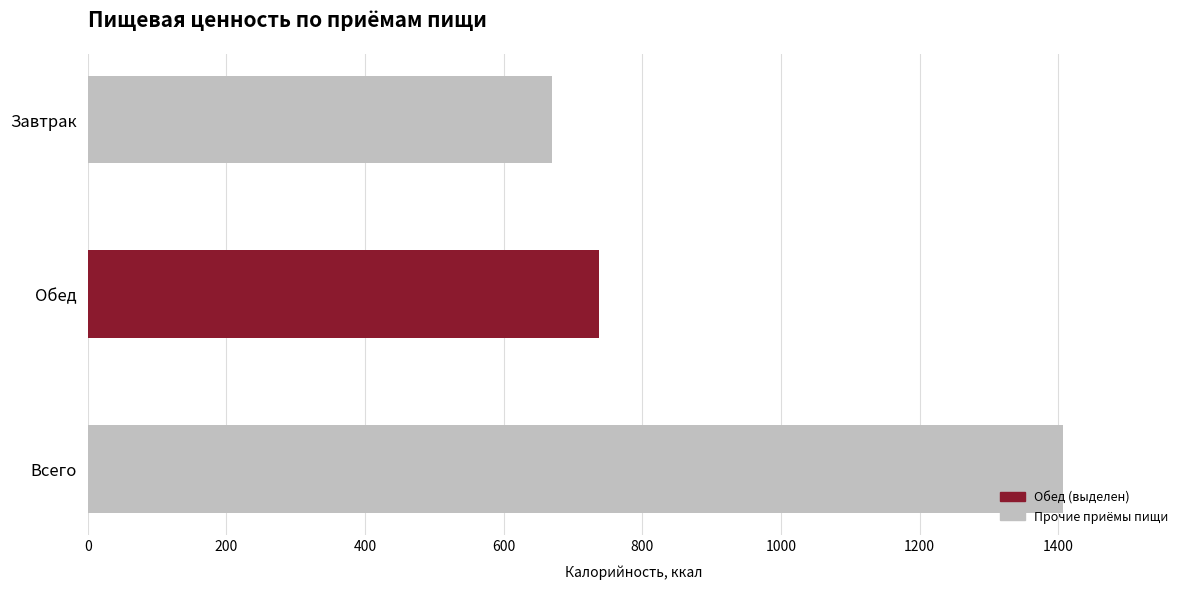

Rank the categories by value from highest to lowest.

Всего, Обед, Завтрак